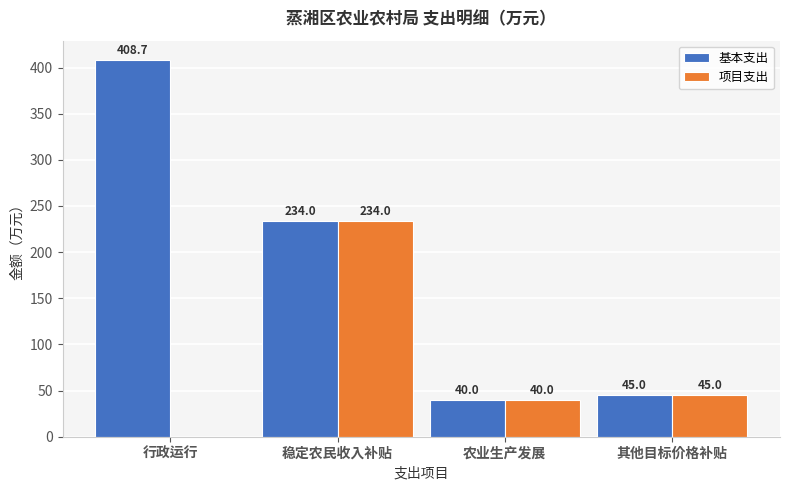

The value of 基本支出 at 行政运行 is 408.7. True or false?

True